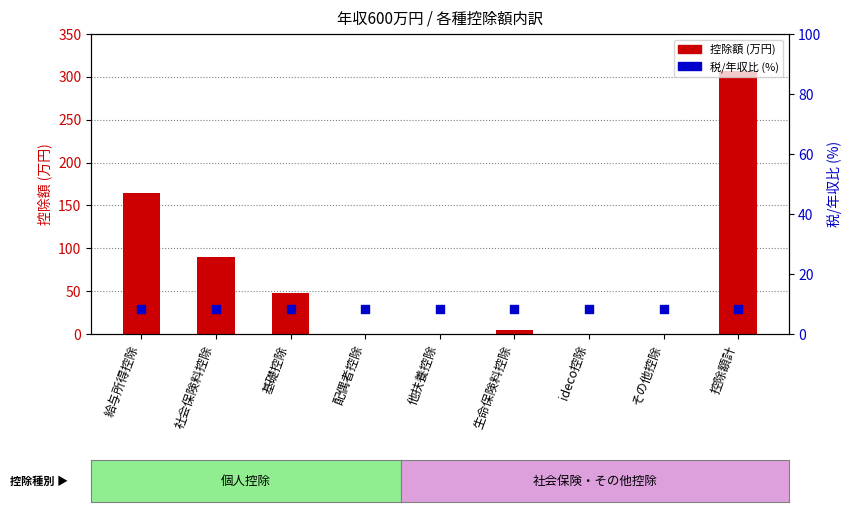

Which series has the largest total across all categories?

控除額 (万円)